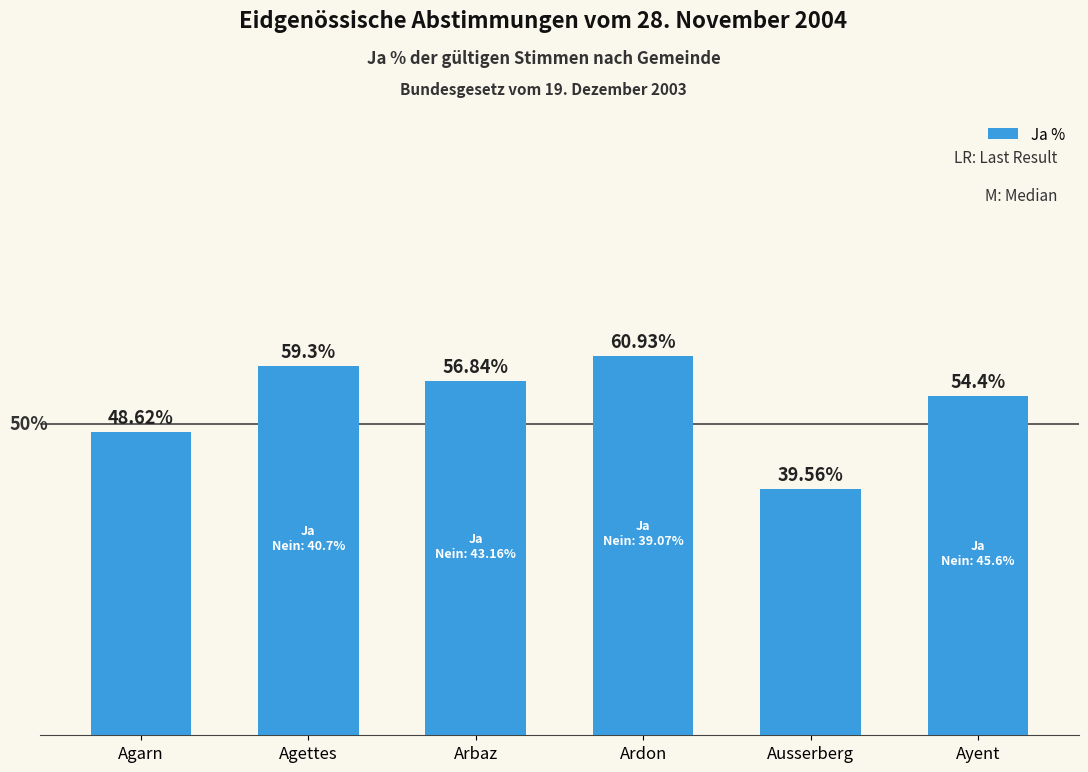

Which label corresponds to the largest value in the chart?

Ardon